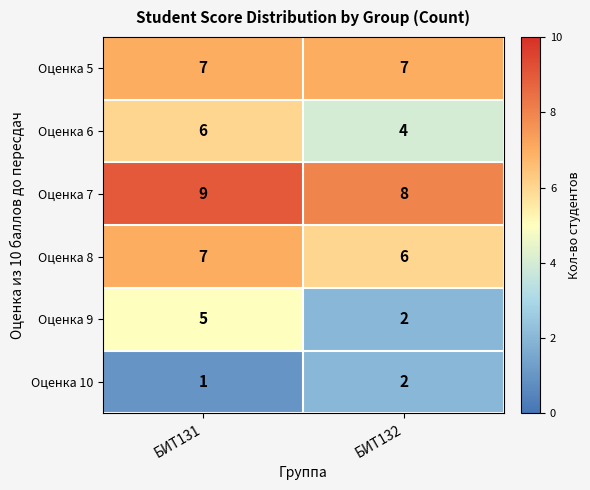

At which category is the sum across all series the highest?

БИТ131